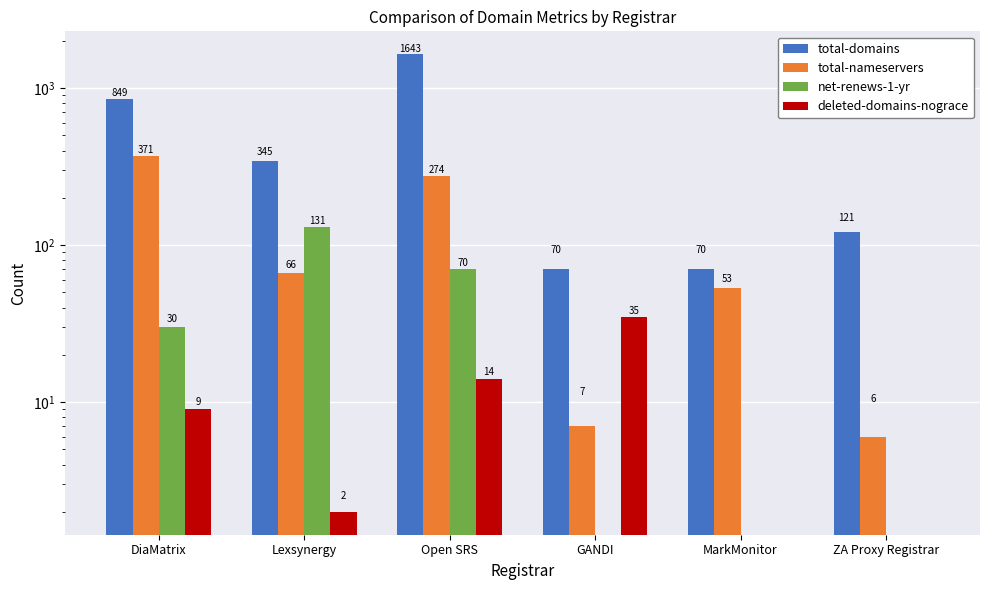

Between MarkMonitor and ZA Proxy Registrar, which series saw the biggest shift?

total-domains